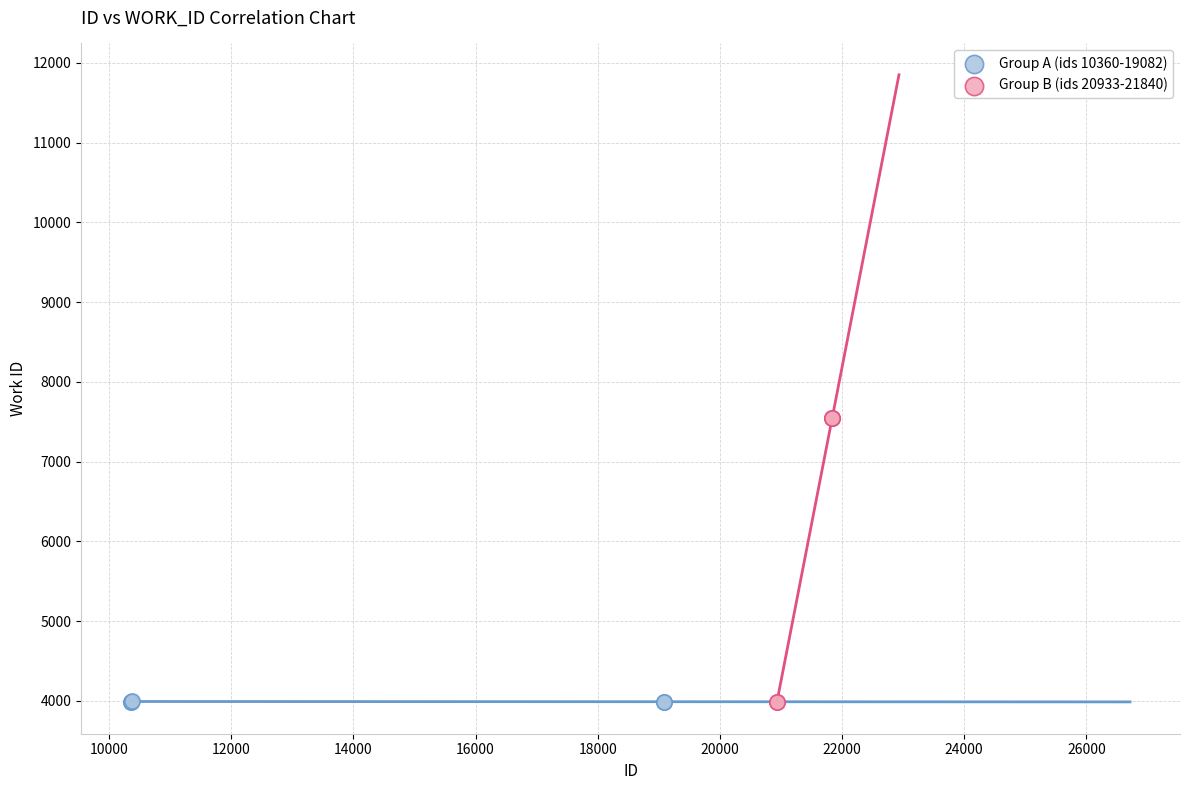

What are all the series names shown in the legend?

Group A (ids 10360-19082), Group B (ids 20933-21840)